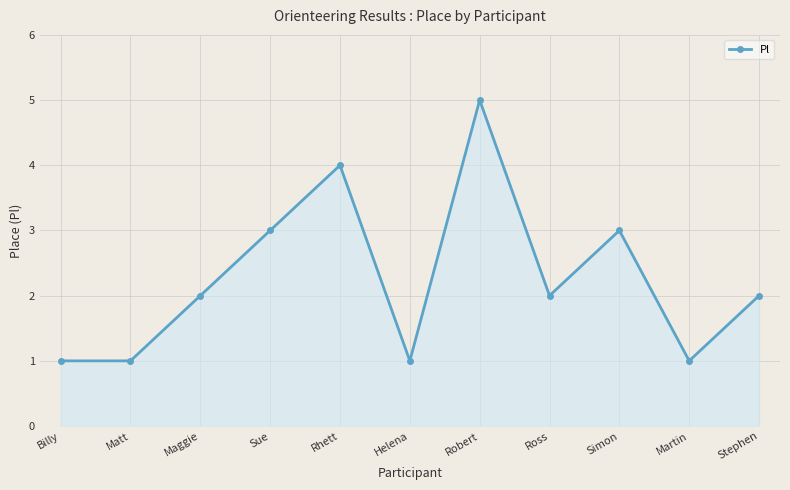

Which category has the highest value across all series?

Robert